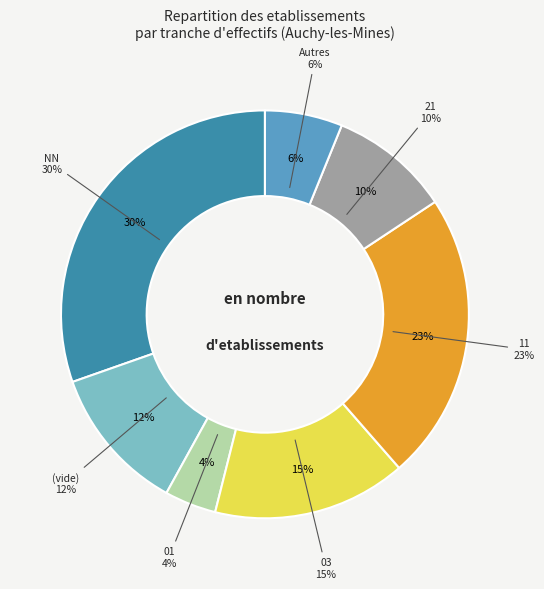

Count the number of slices in the pie.

7